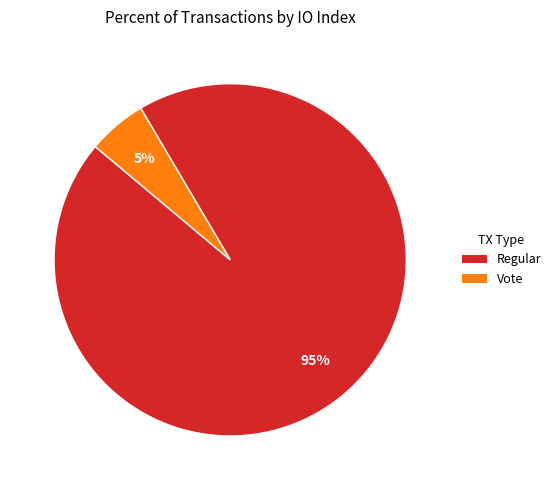

Is there a majority slice in this chart?

Yes